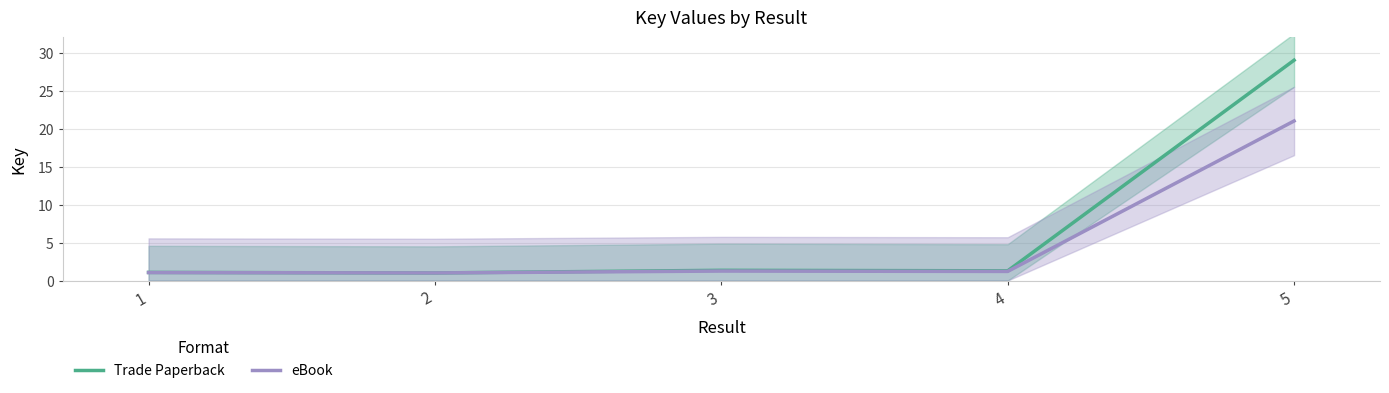

List the series in order of their peak value, highest first.

Trade Paperback, eBook